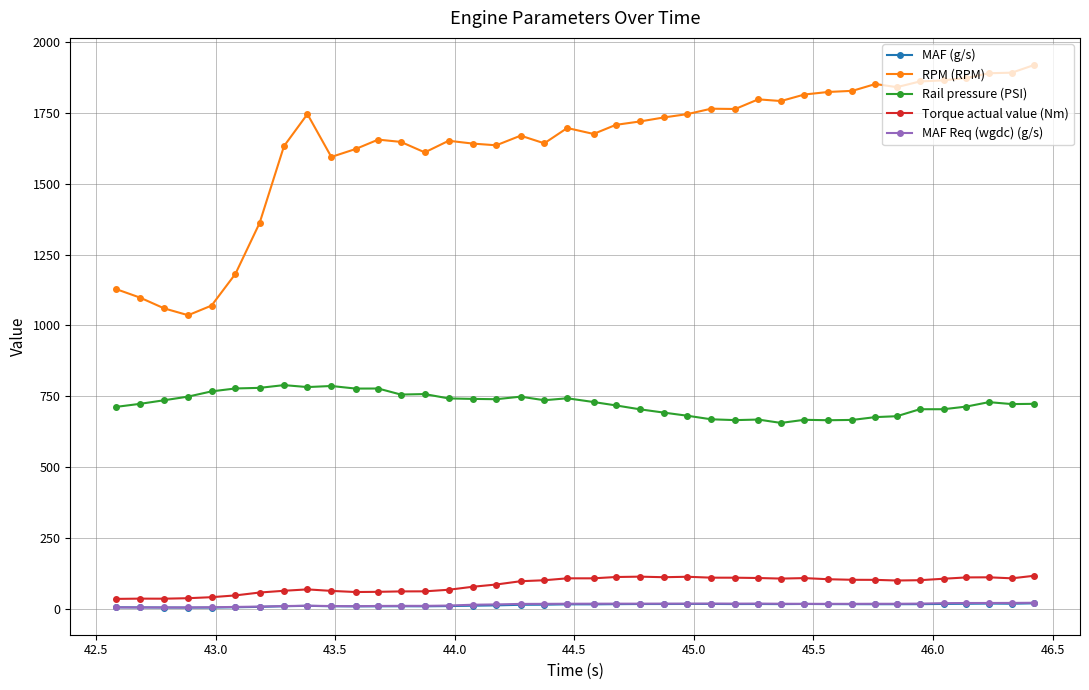

At how many categories does at least one series exceed 456?

40